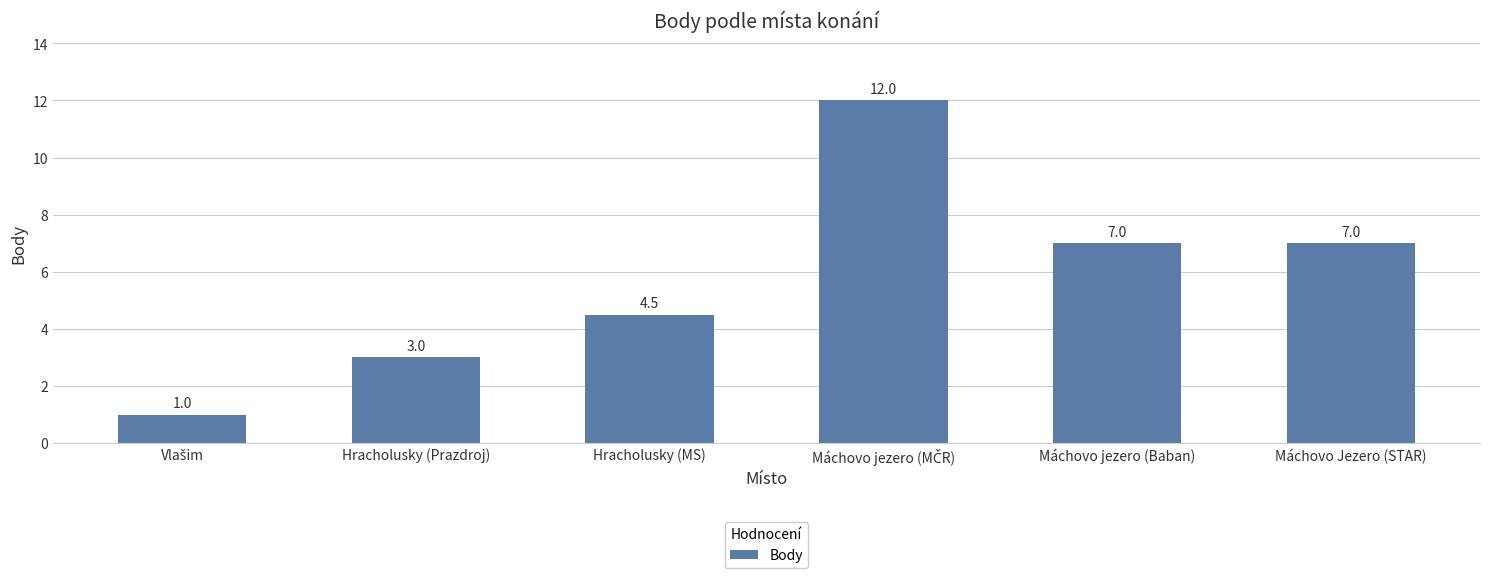

What position from the left is Hracholusky (Prazdroj)?

2